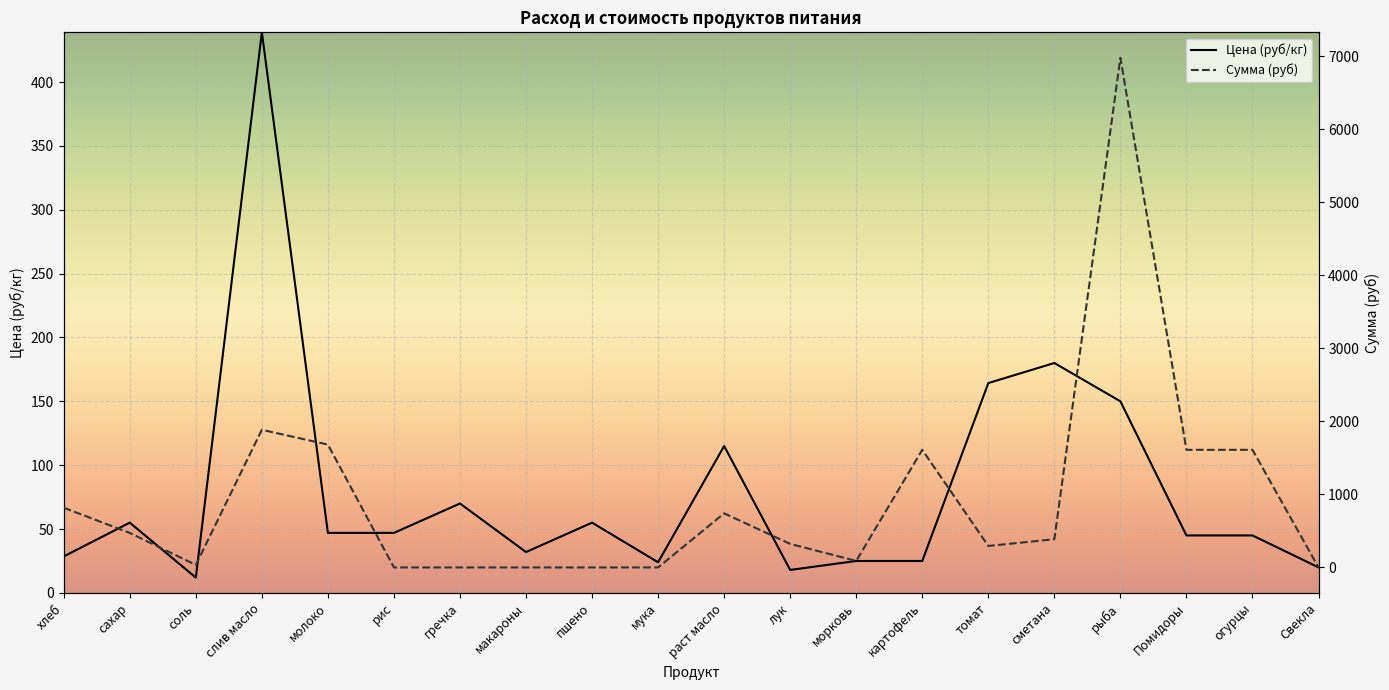

At how many categories does at least one series exceed 3416?

1